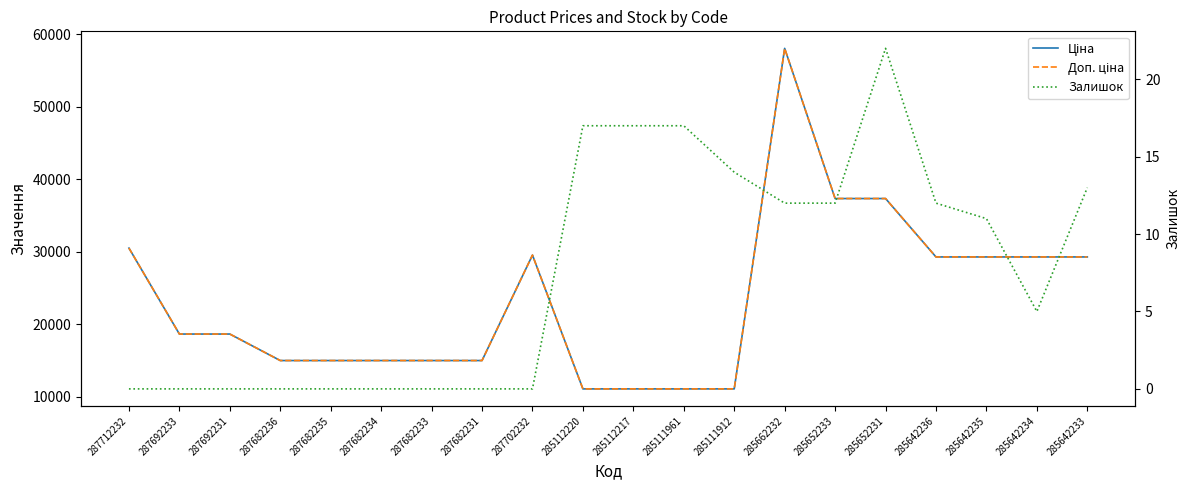

Does the chart display data point markers on the line(s)?

No